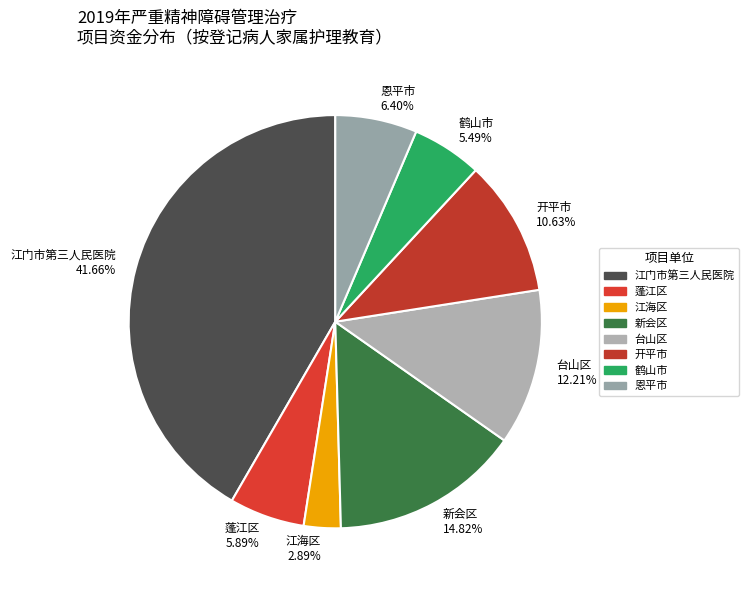

Is there a majority slice in this chart?

No